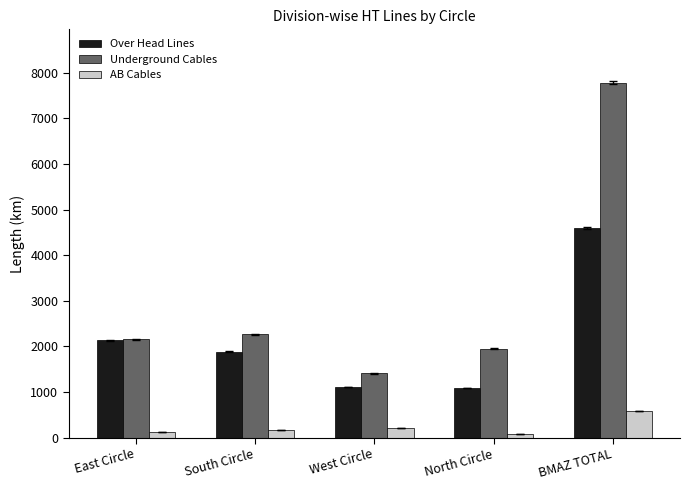

At which category does the chart reach its peak across all series?

BMAZ TOTAL